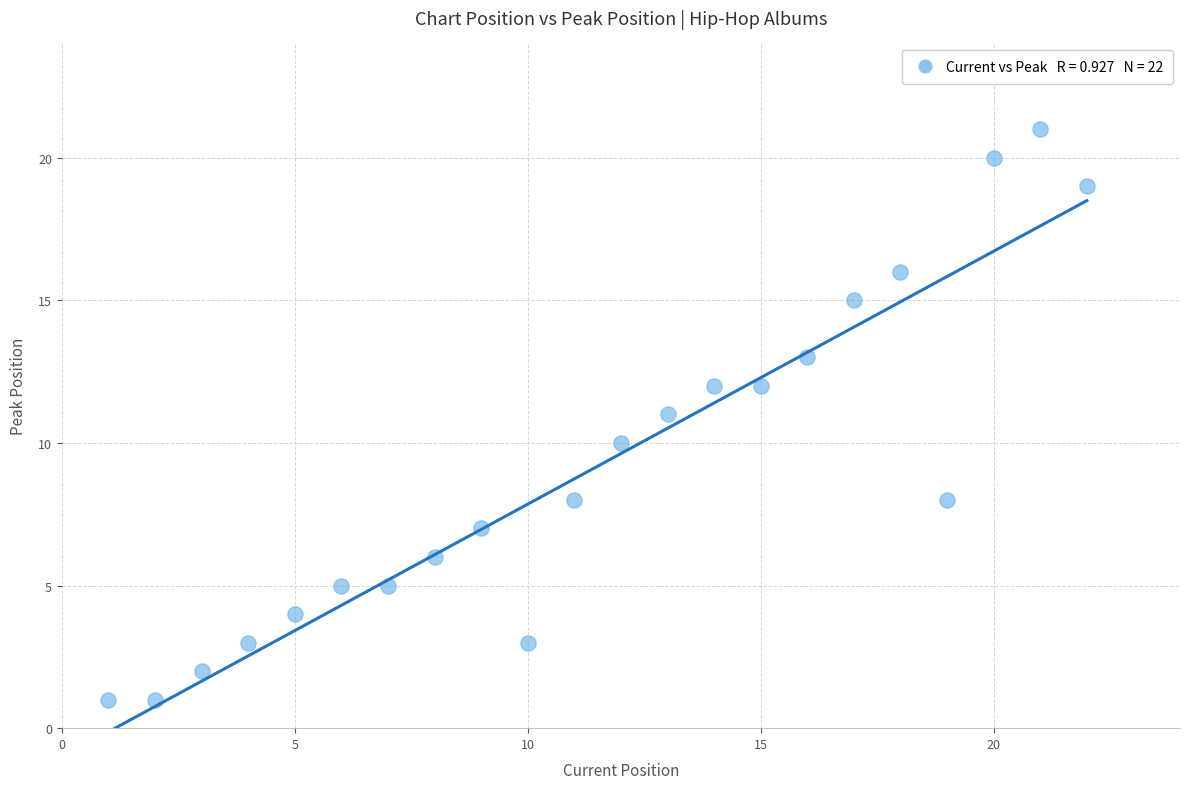

What is the range of X values (max minus min)?

21